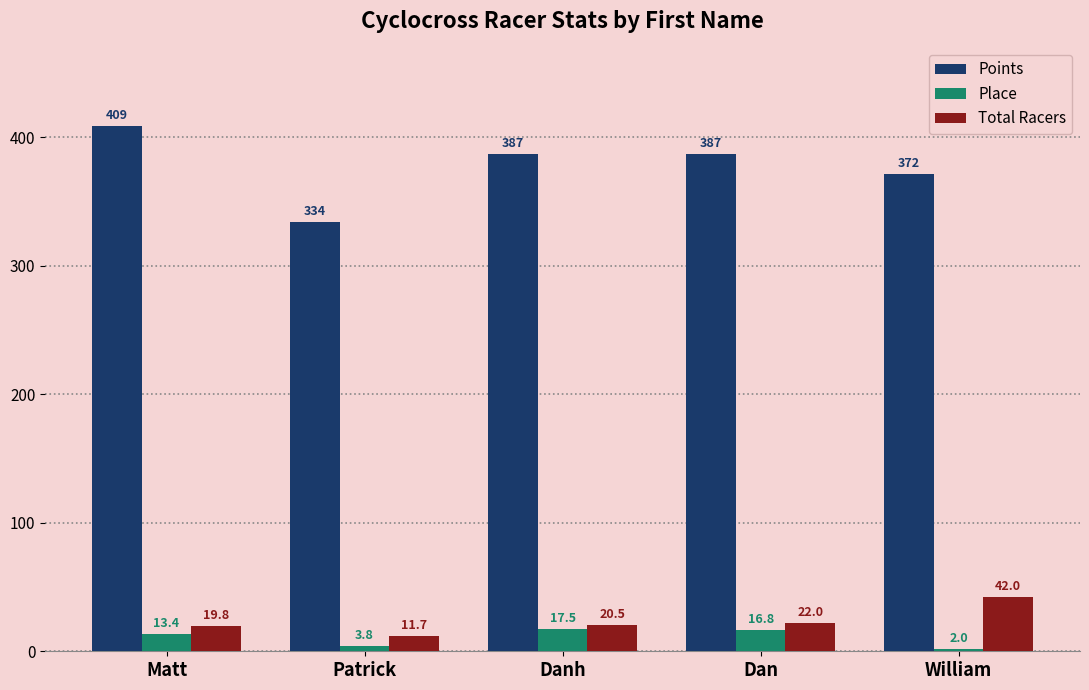

Reading left to right, list all the values displayed in this chart.

Points: 409.1	334.0	387.4	387.4	371.5
Place: 13.4	3.8	17.5	16.8	2.0
Total Racers: 19.8	11.7	20.5	22.0	42.0